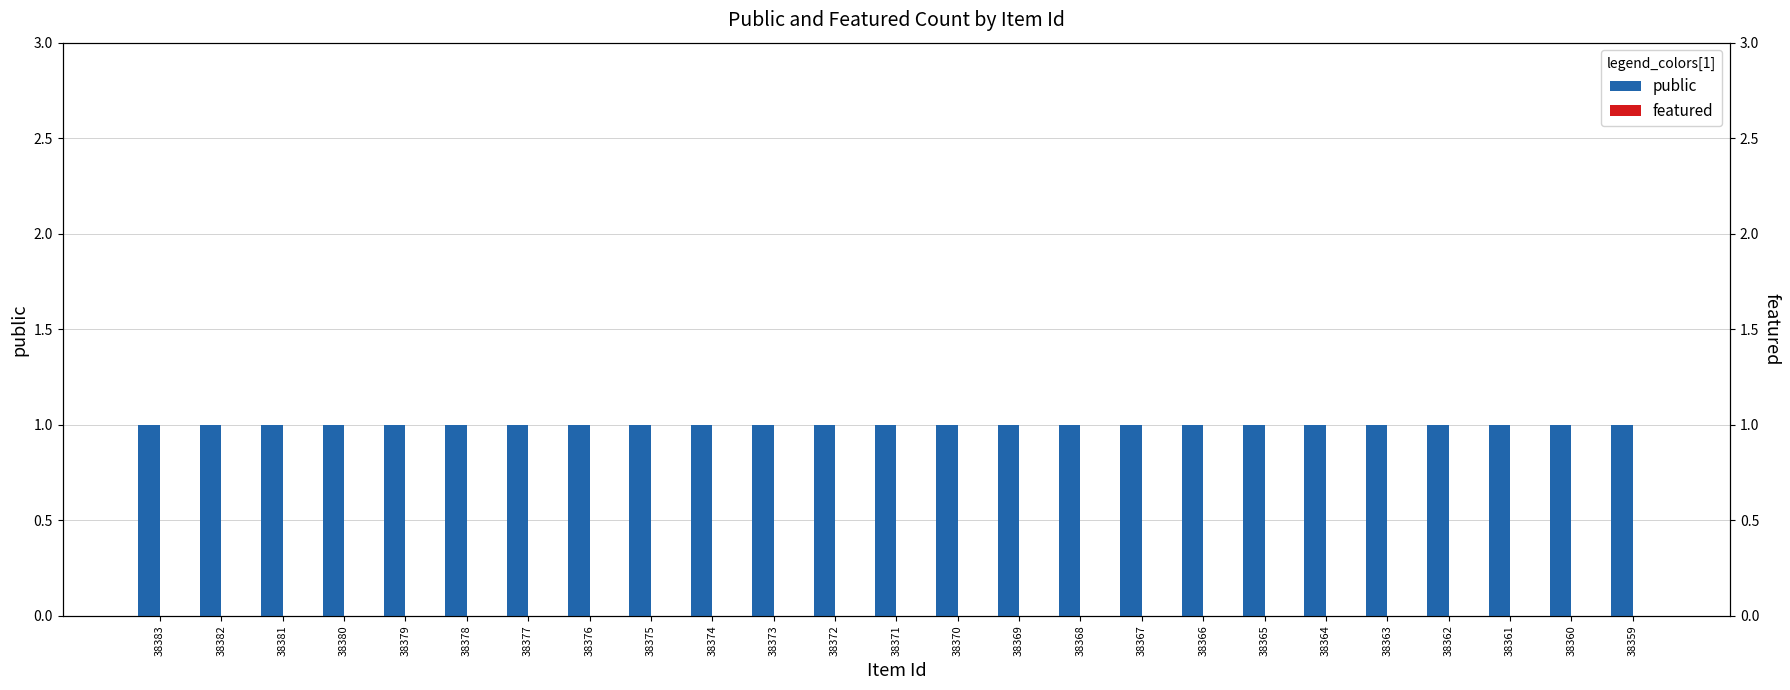

At how many categories does at least one series exceed 0?

25